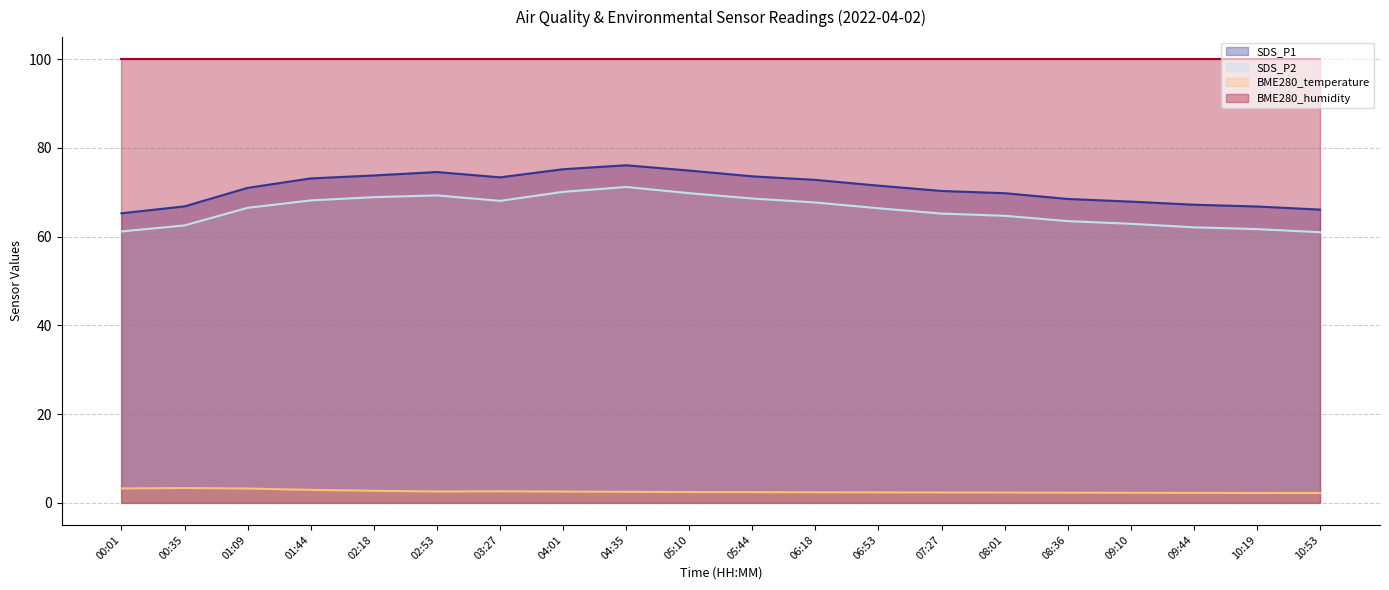

Where is the first local minimum for SDS_P2?

03:27